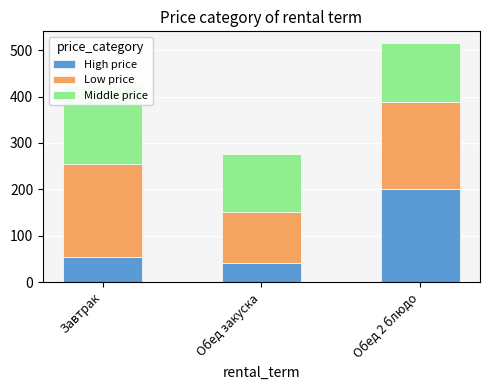

Which has a higher value, Завтрак or Обед 2 блюдо?

Обед 2 блюдо